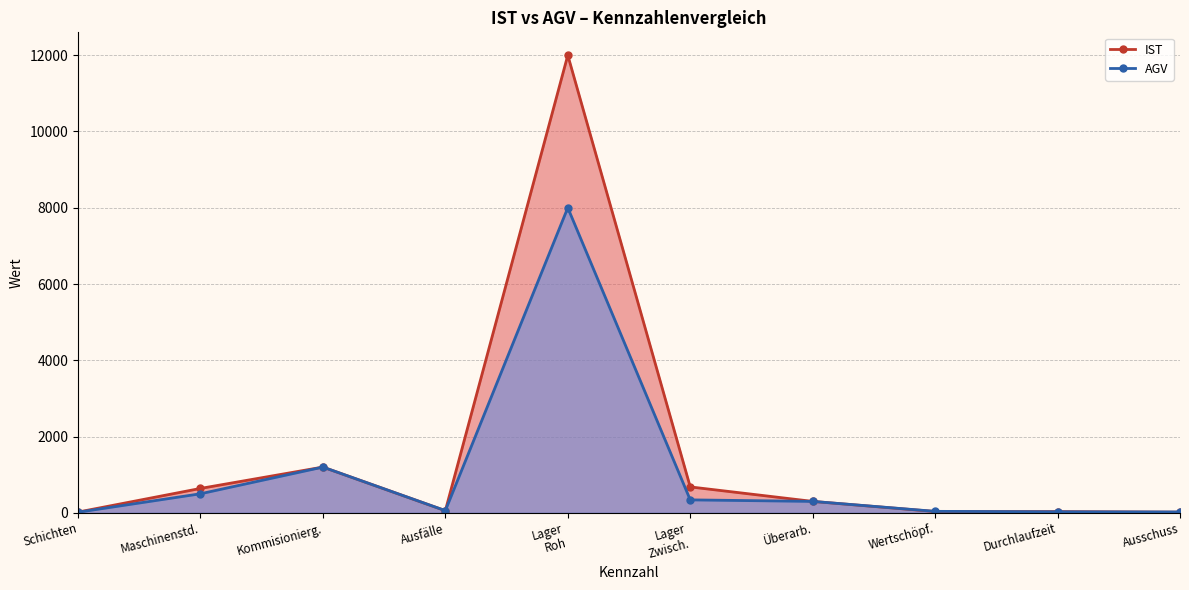

The value of AGV at Ausfälle is 58. True or false?

True